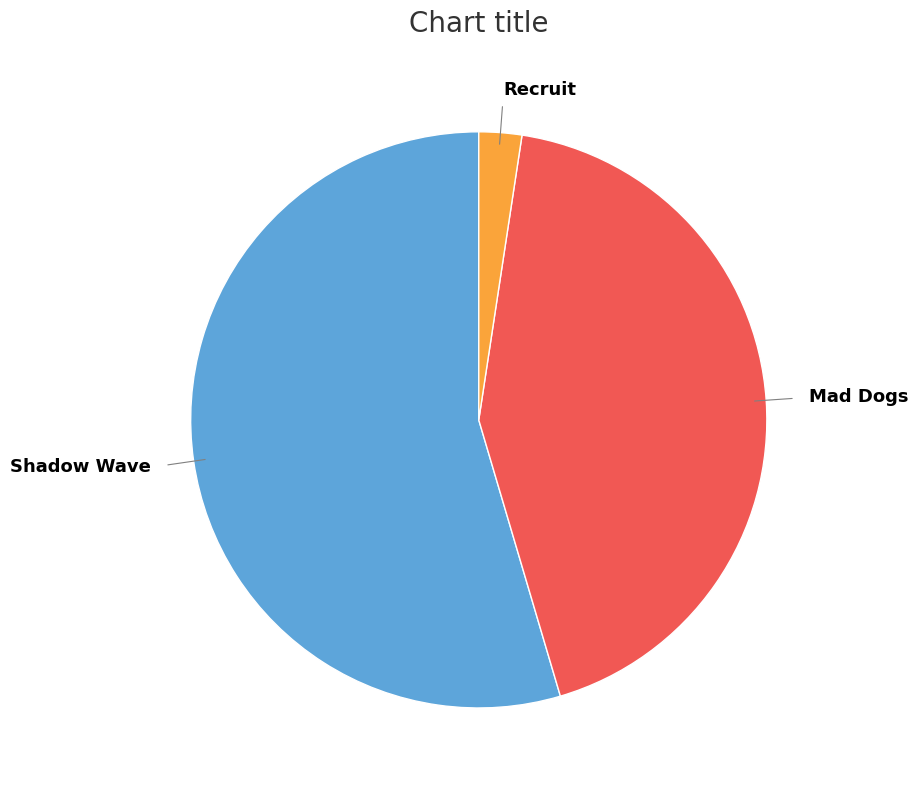

Rank the categories by value from lowest to highest.

Recruit, Mad Dogs, Shadow Wave